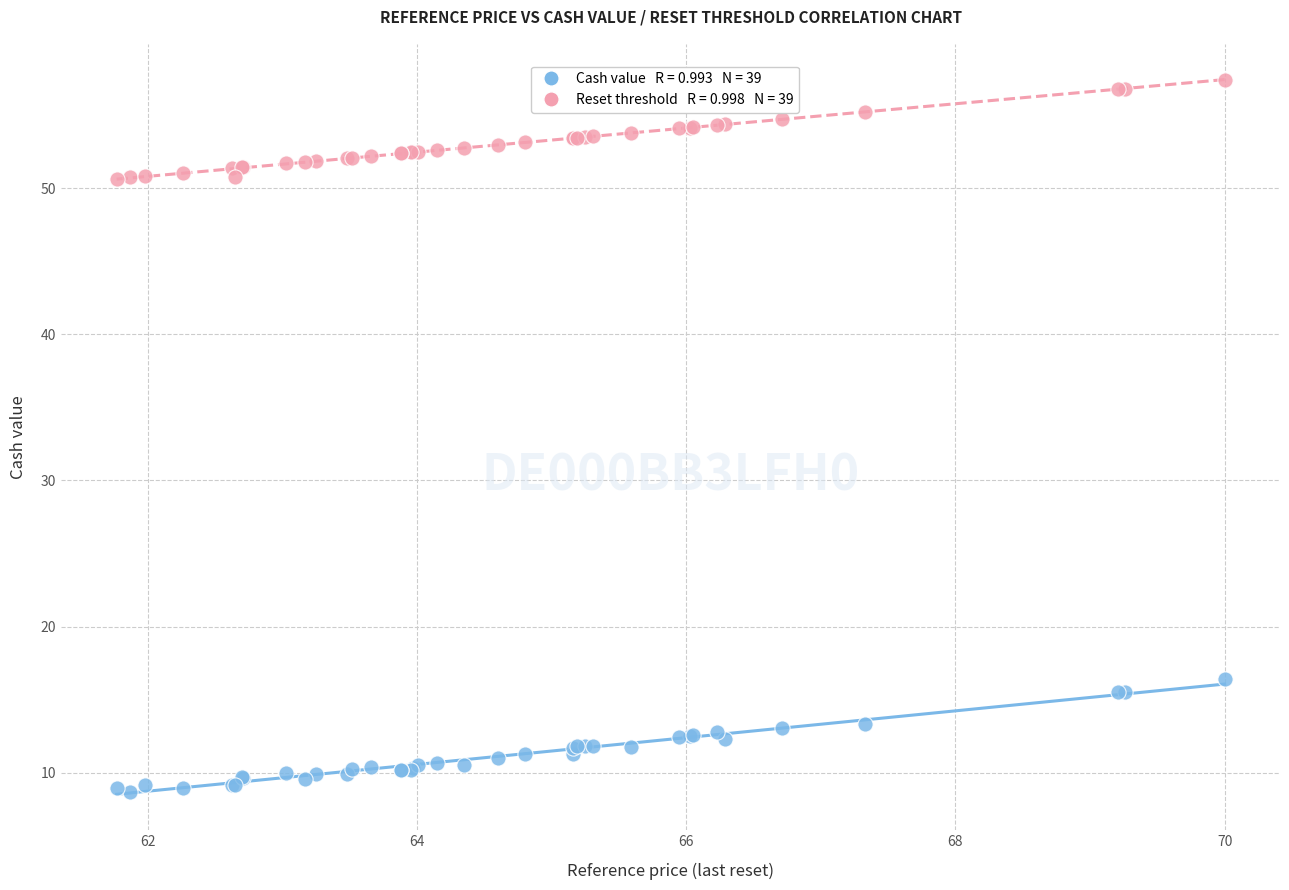

Across all series, what Y value is closest to 33?

16.4